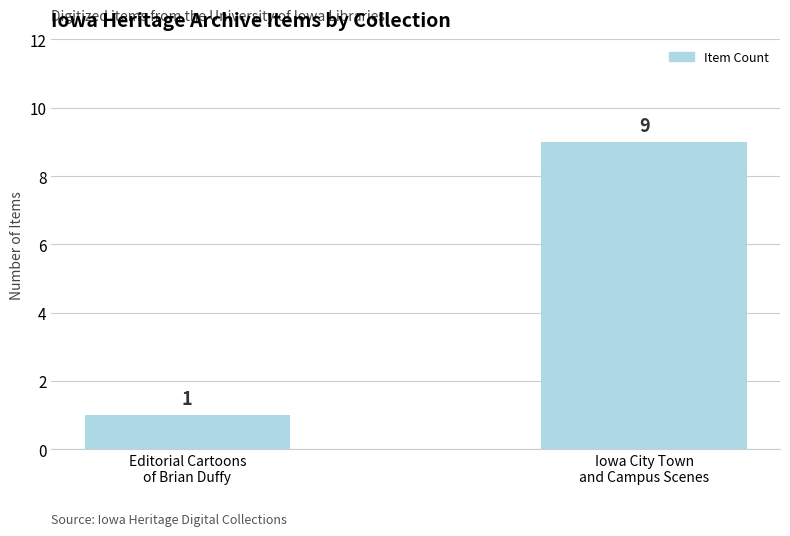

What is the value of the 2nd bar from the left?

9